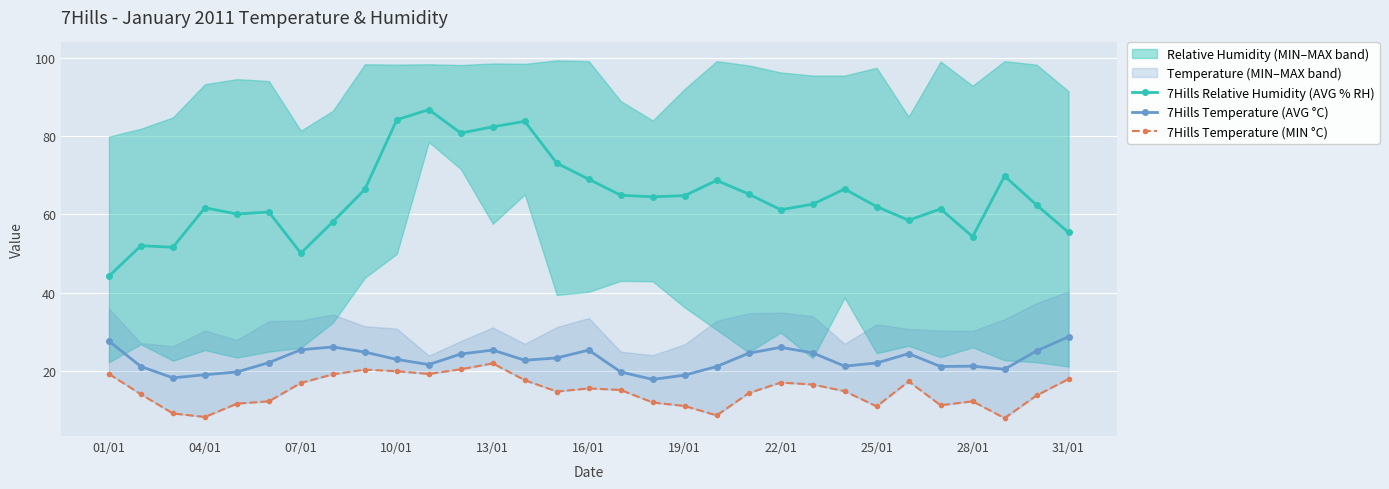

What is the maximum value for 7Hills Temperature (AVG °C)?

28.7